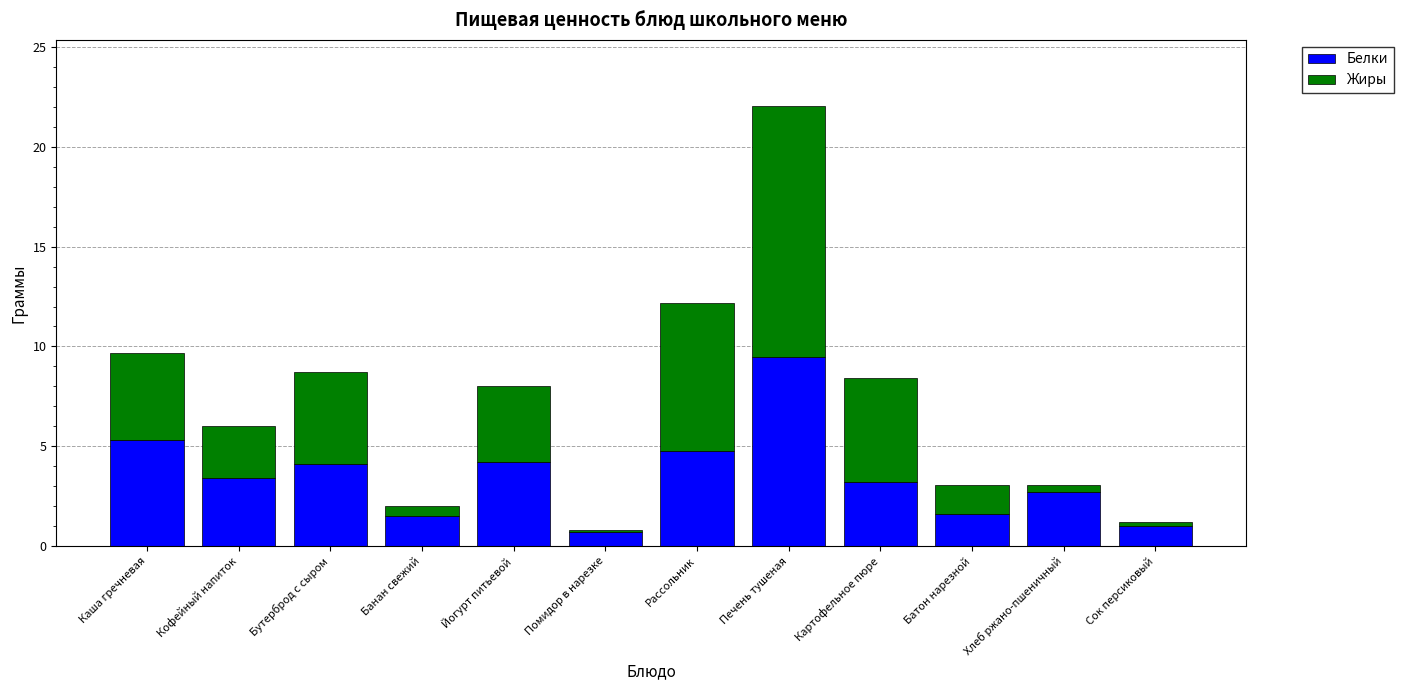

The value of Белки at Кофейный напиток is 3.4. True or false?

True